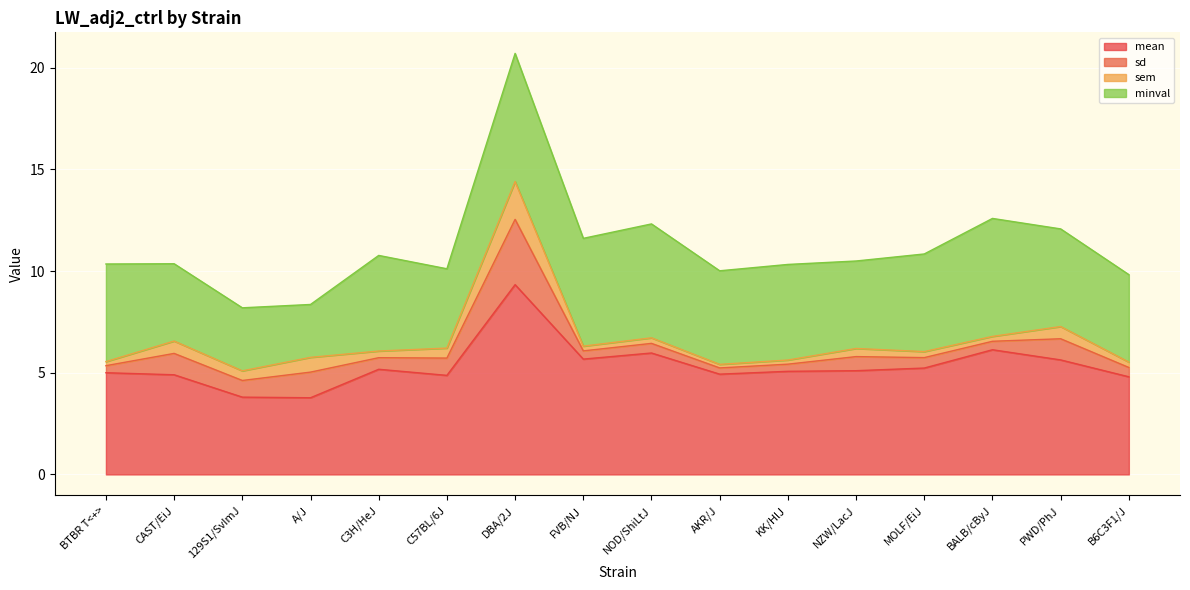

Where is the first local minimum for minval?

A/J